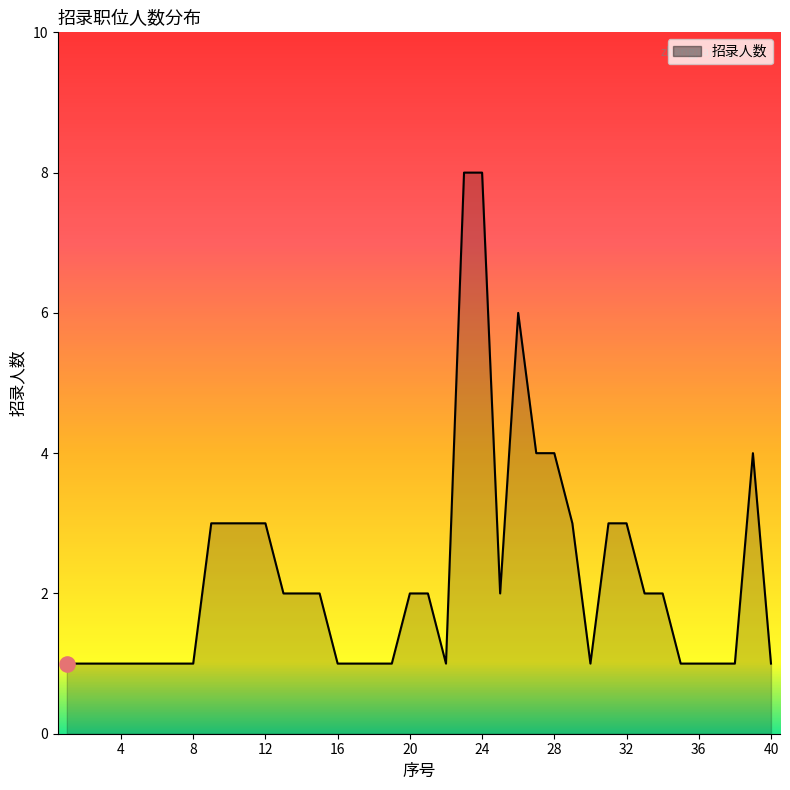

What is the greatest value displayed?

8